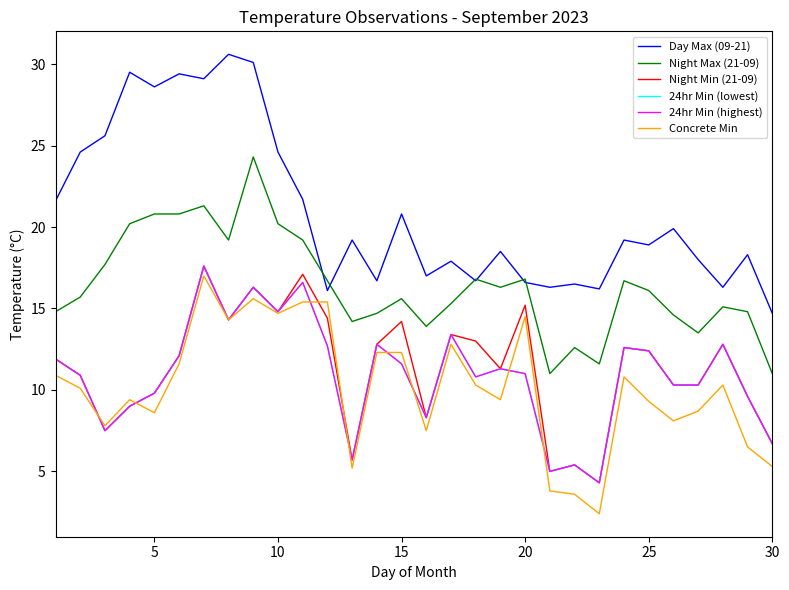

Rank the series by their maximum value, from highest to lowest.

Day Max (09-21), Night Max (21-09), Night Min (21-09), 24hr Min (lowest), 24hr Min (highest), Concrete Min